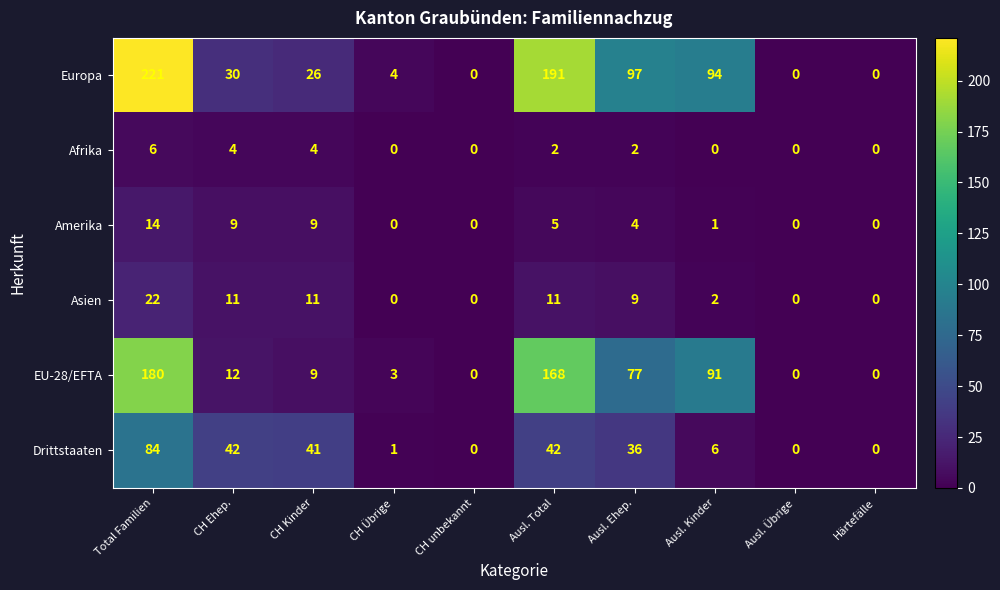

The Asien series shows 1 at Ausl. Kinder. True or false?

False